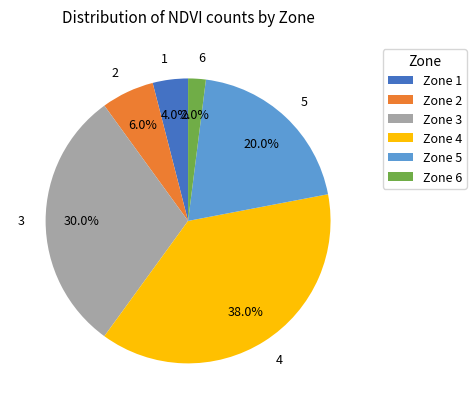

Is there a majority slice in this chart?

No